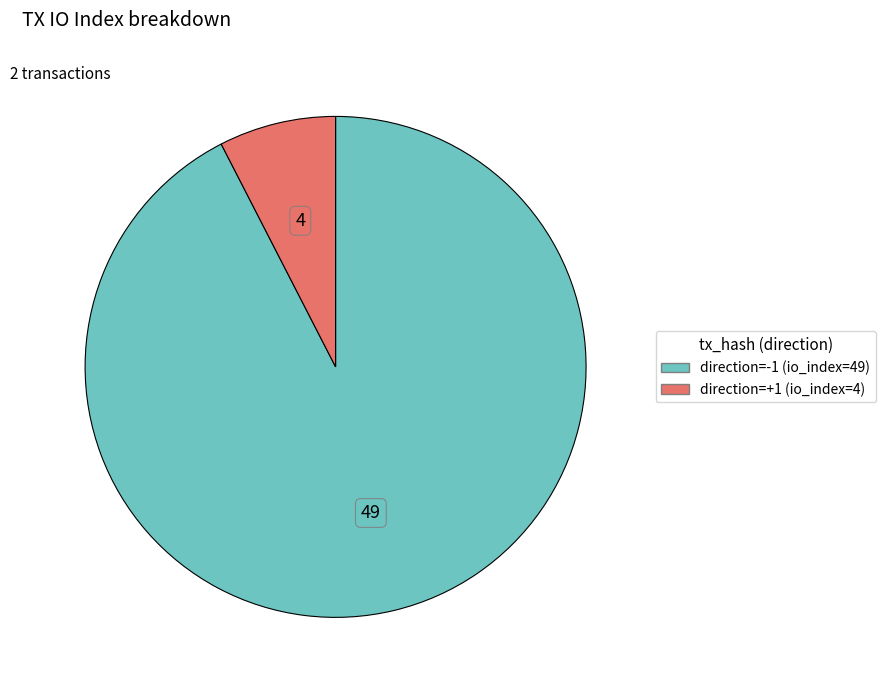

Is there any slice that represents more than half of the pie?

Yes